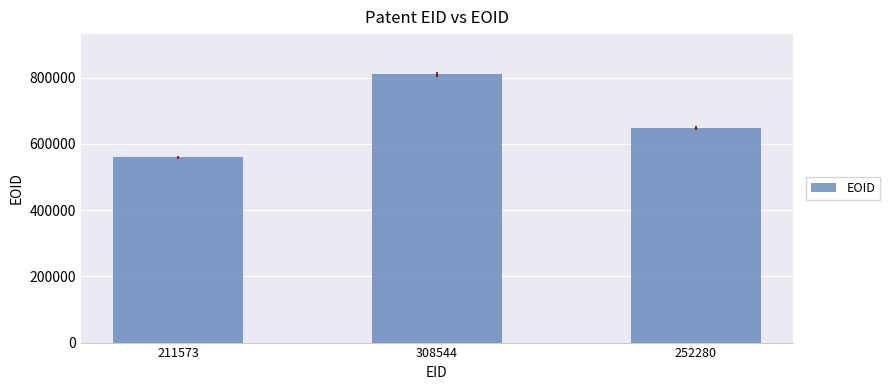

What is the sum of the values at 308544 and 211573?

1368884